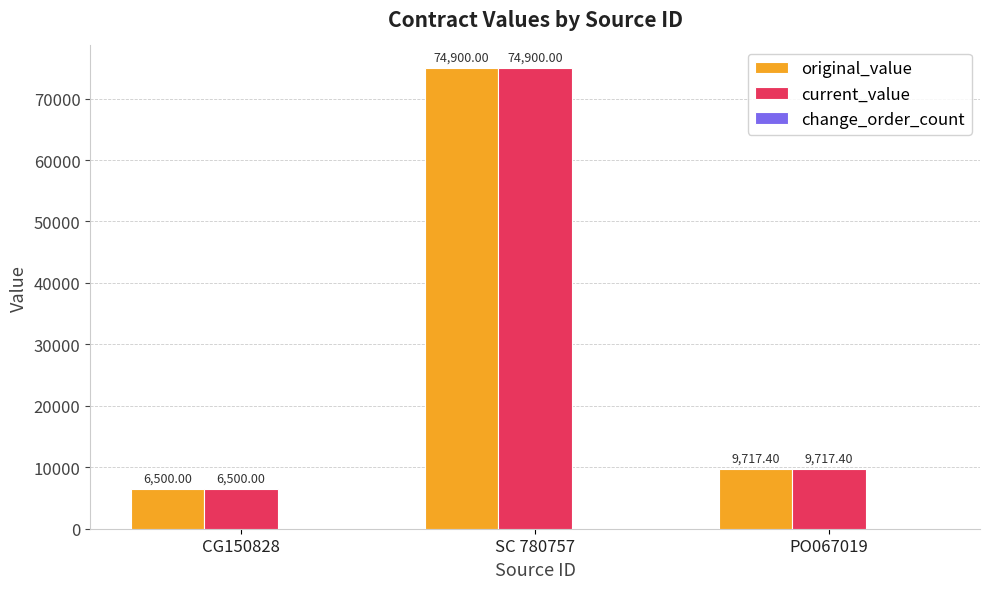

What is the difference between the second highest and minimum values in the current_value series?

3217.4